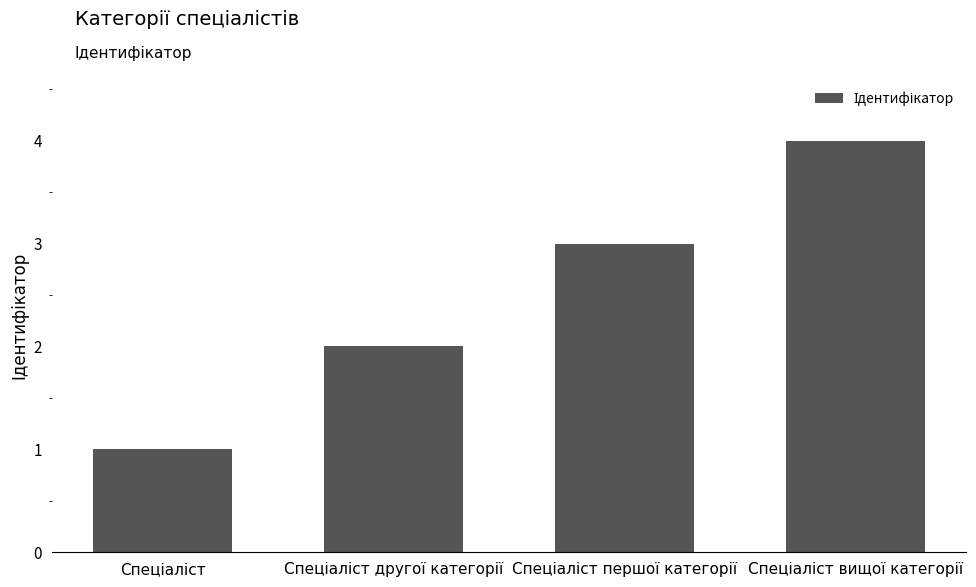

What is the difference between the maximum and minimum values?

3